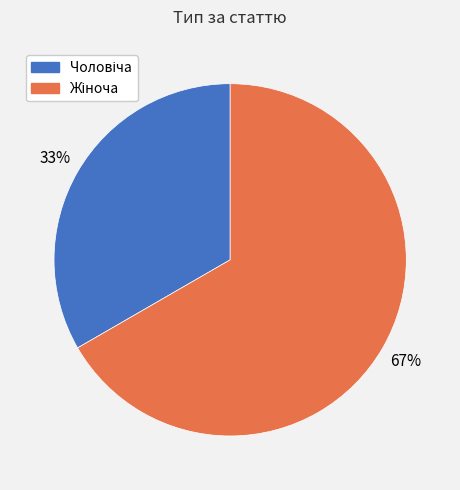

Does any single category account for the majority?

Yes